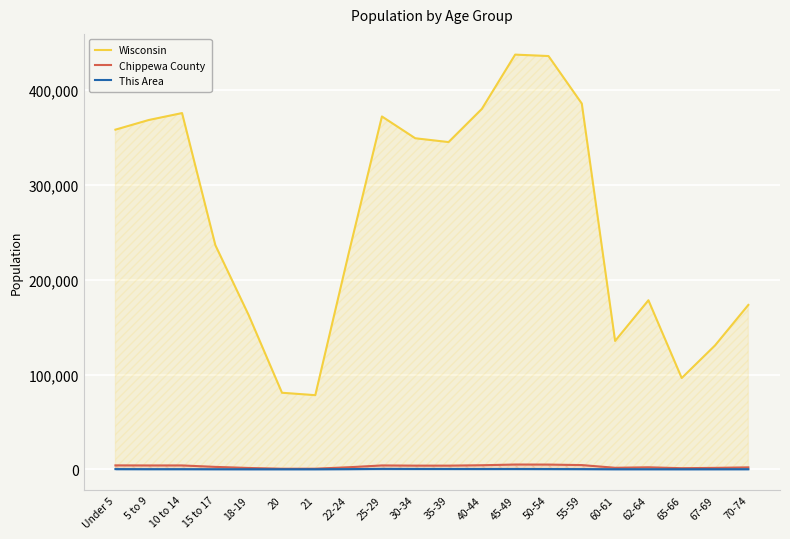

At which category does Chippewa County reach its first local peak?

10 to 14